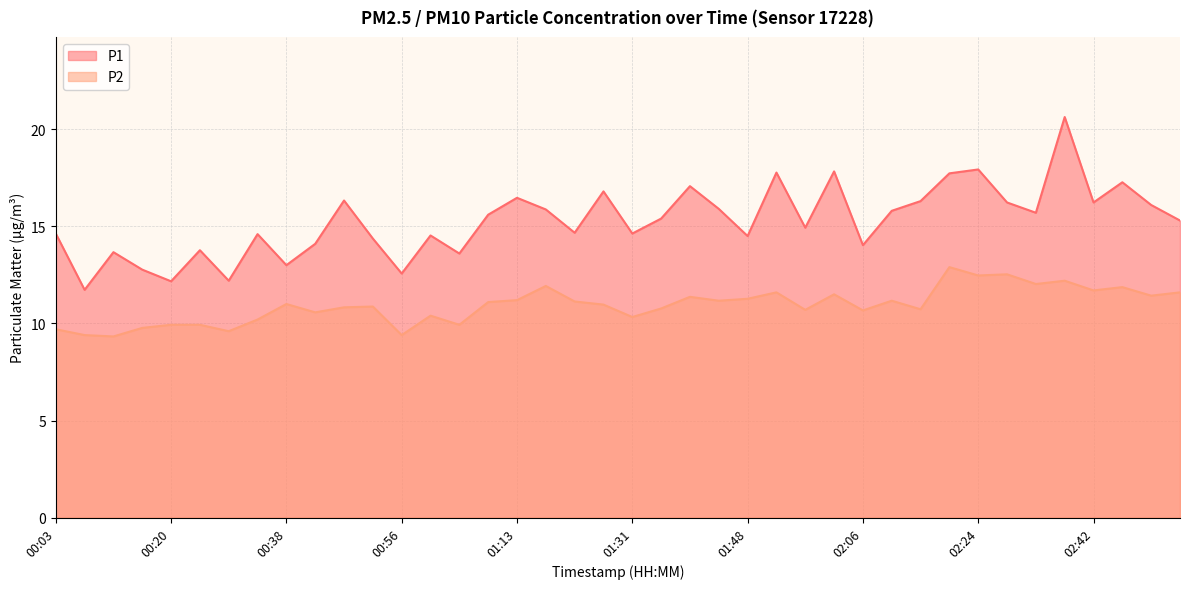

What is the difference between the P1 values at 00:34 and 01:09?

1.0